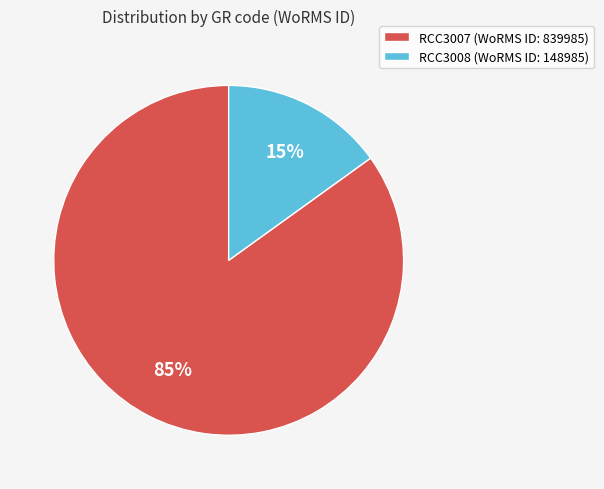

True or false: RCC3008 accounts for 15% of the total.

True